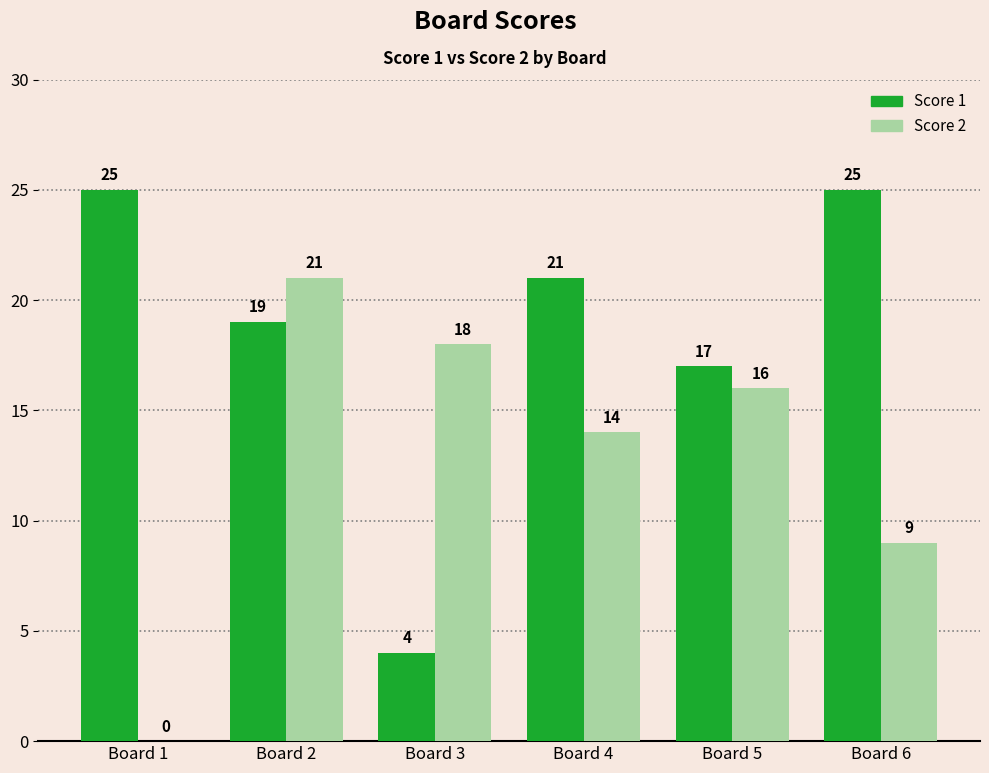

What is the maximum value shown in the chart?

25